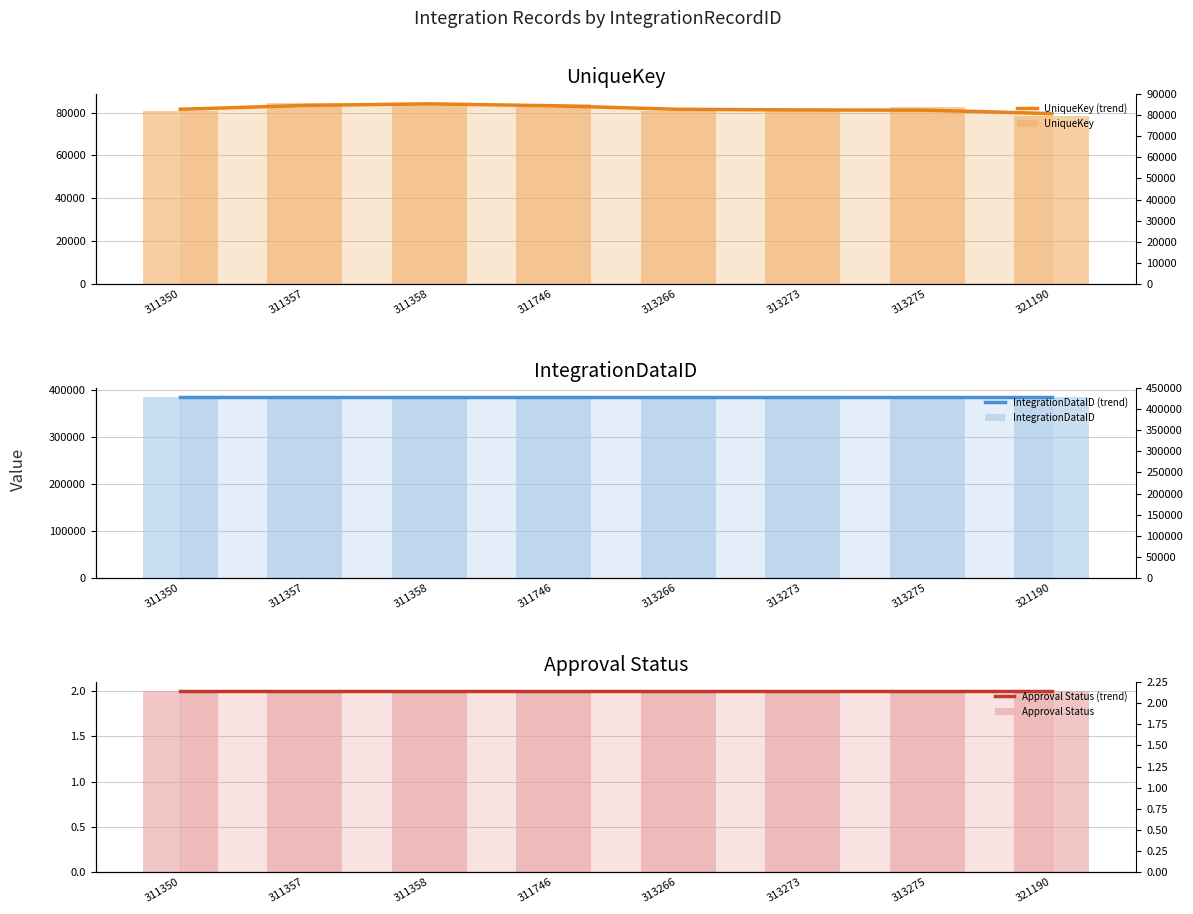

At which category does the chart reach its minimum across all series?

311350